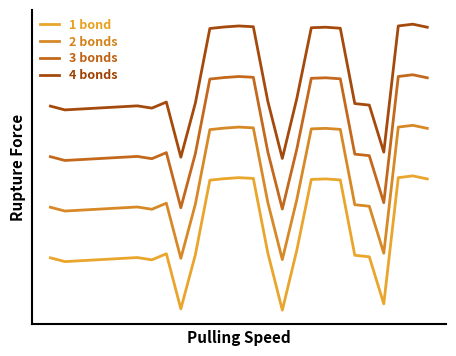

Is this an area chart (filled region under the line)?

No